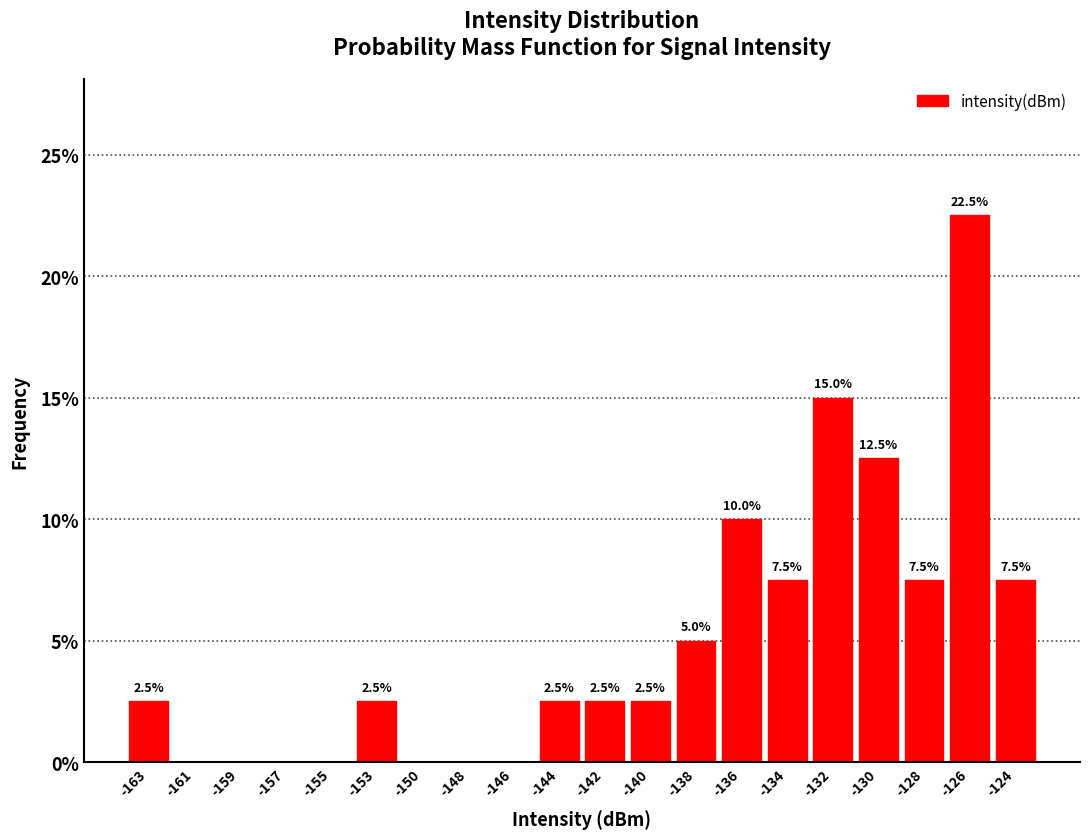

Reading right to left, what are all the values shown in this chart?

-124=7.5	-126=22.5	-128=7.5	-130=12.5	-132=15.0	-134=7.5	-136=10.0	-138=5.0	-140=2.5	-142=2.5	-144=2.5	-146=0.0	-148=0.0	-150=0.0	-153=2.5	-155=0.0	-157=0.0	-159=0.0	-161=0.0	-163=2.5